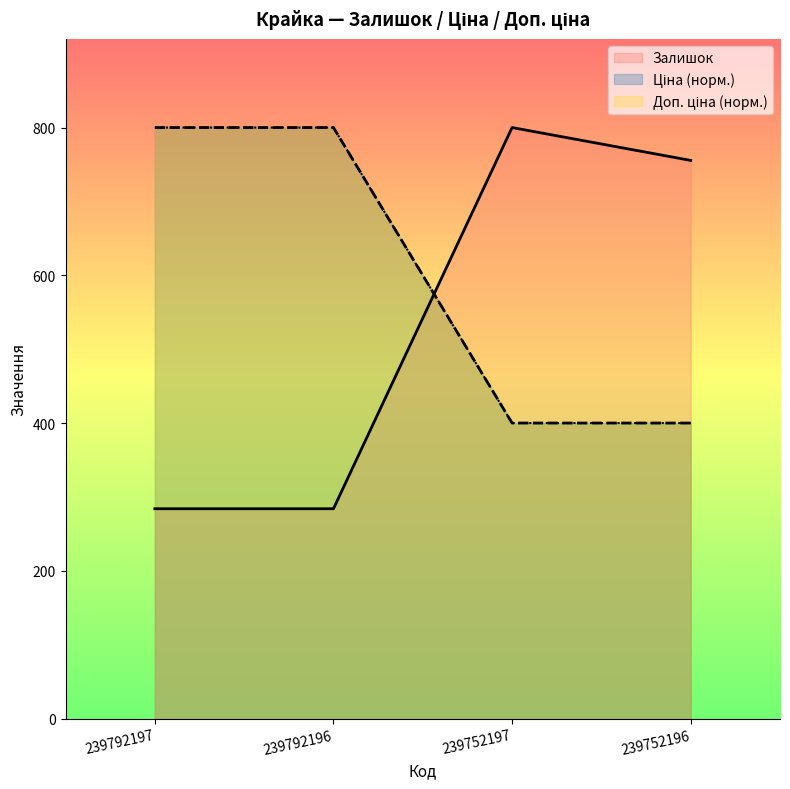

Where is the first local maximum for Залишок?

239752197